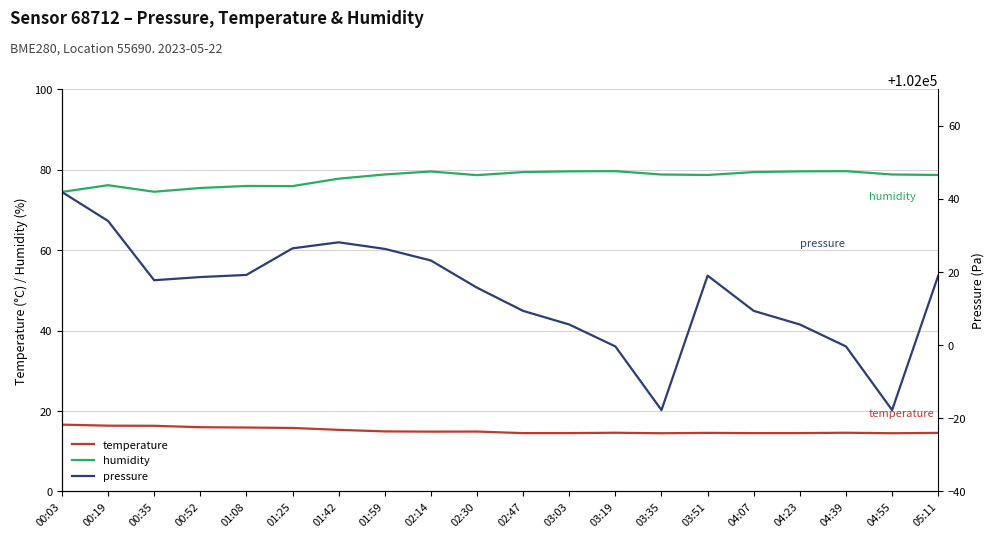

What is the minimum value for humidity?

74.5